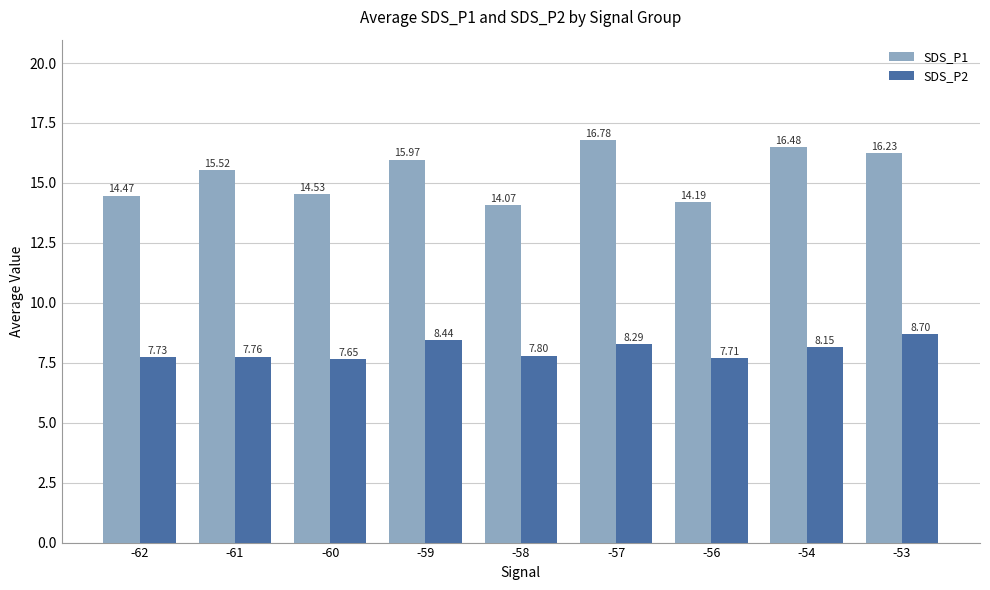

List the labels in order of SDS_P1 value, smallest first.

-58, -56, -62, -60, -61, -59, -53, -54, -57